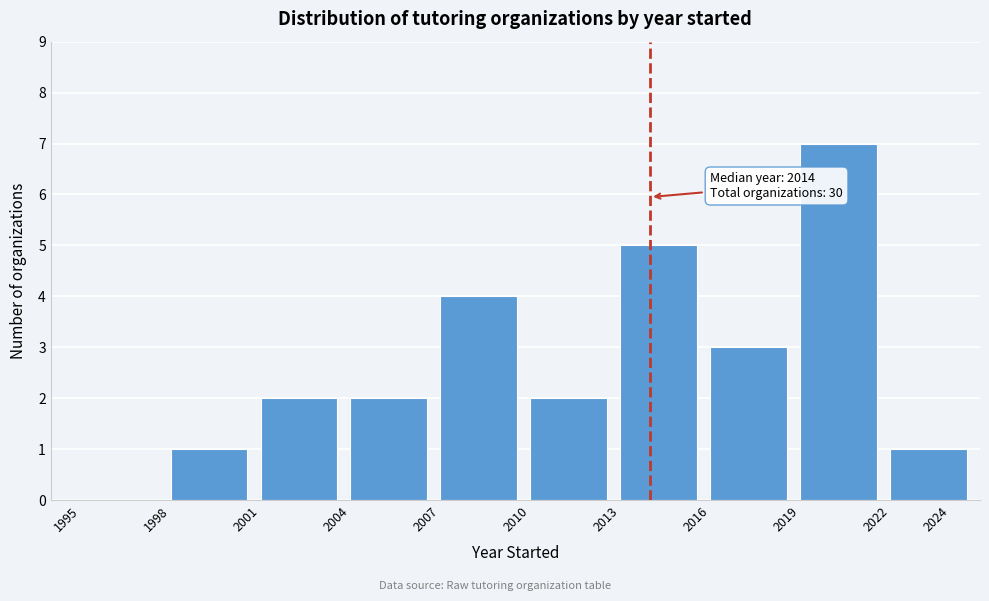

Reading left to right, list all the values displayed in this chart.

1995=0	1998=1	2001=2	2004=2	2007=4	2010=2	2013=5	2016=3	2019=7	2024=1